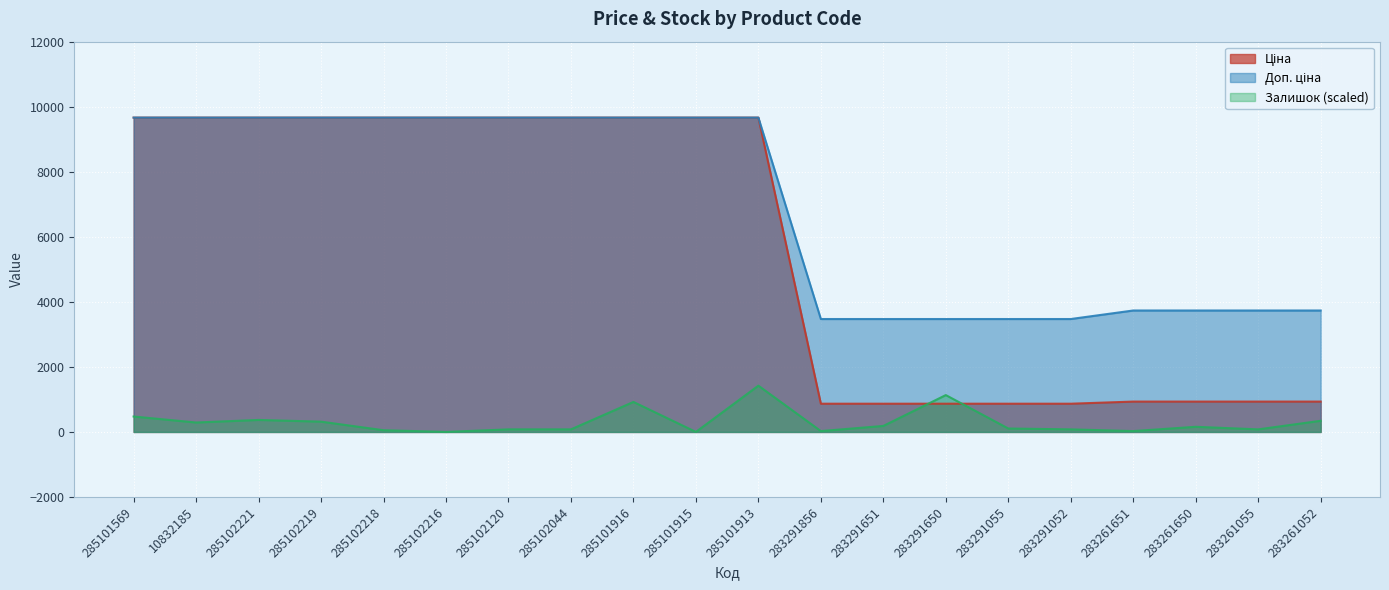

What are all the series names shown in the legend?

Ціна, Доп. ціна, Залишок